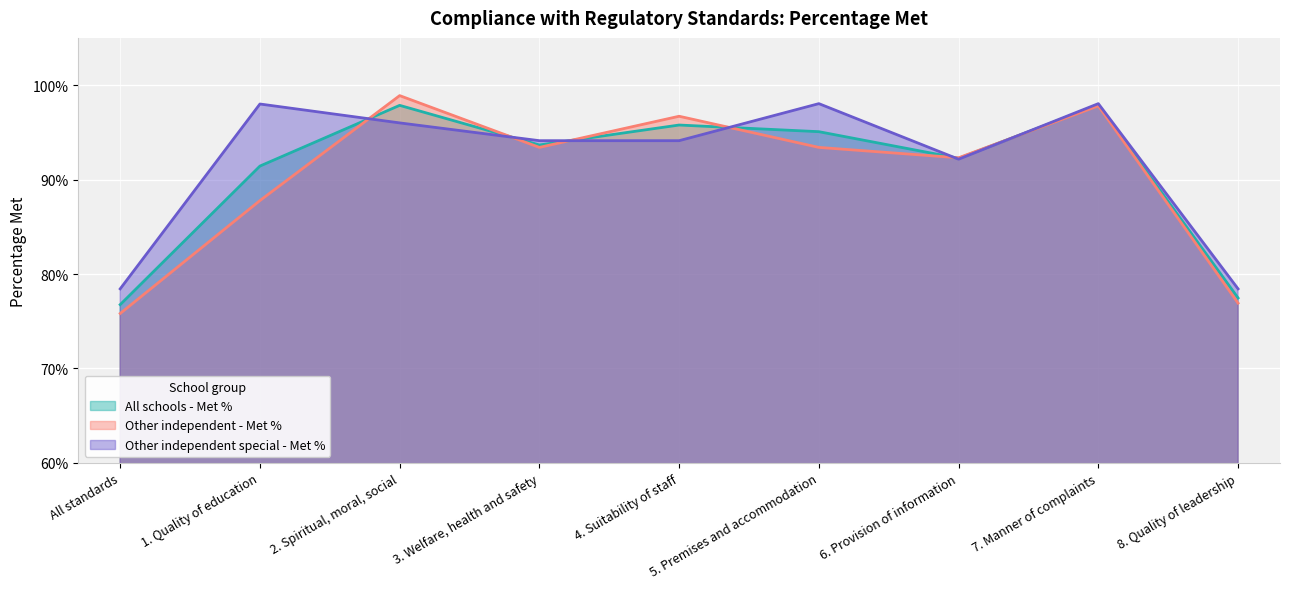

Is it true that All schools - Met % equals 0.9 at 6. Provision of information?

True